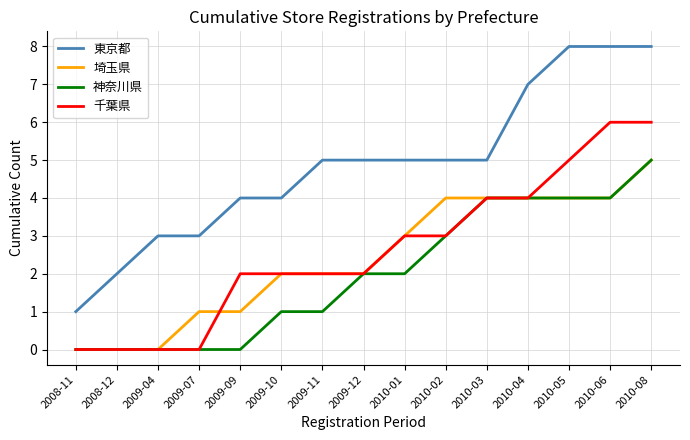

True or false: 東京都 and 神奈川県 intersect in this chart.

False